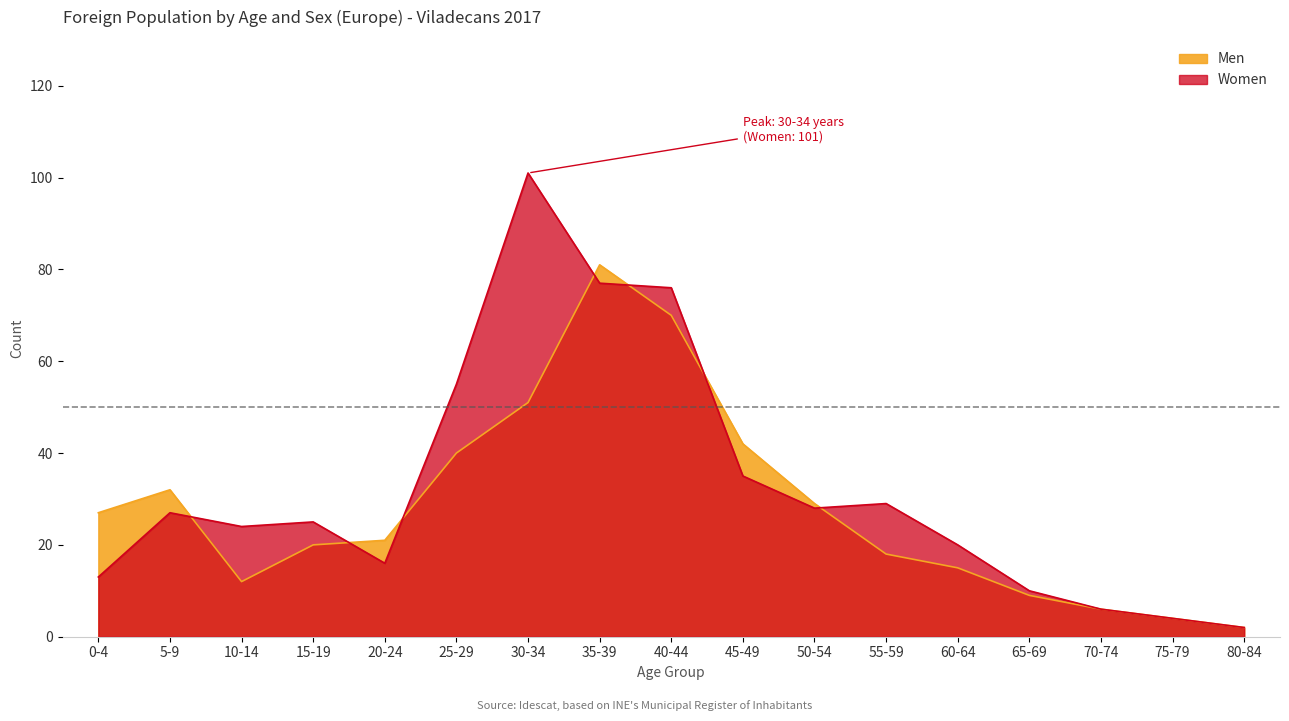

Rank the series by their maximum value, from lowest to highest.

Men, Women